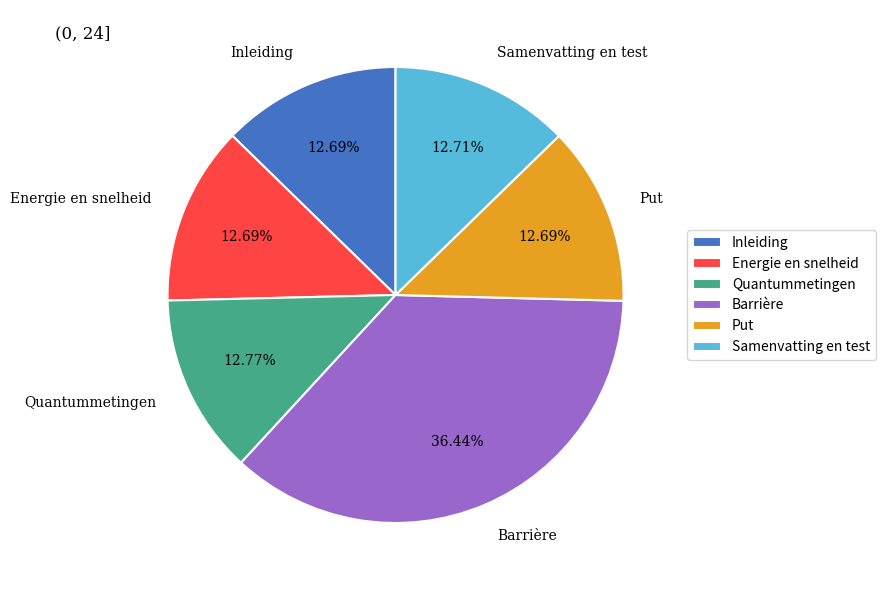

What percentage is the Inleiding slice, to the nearest percent?

13%